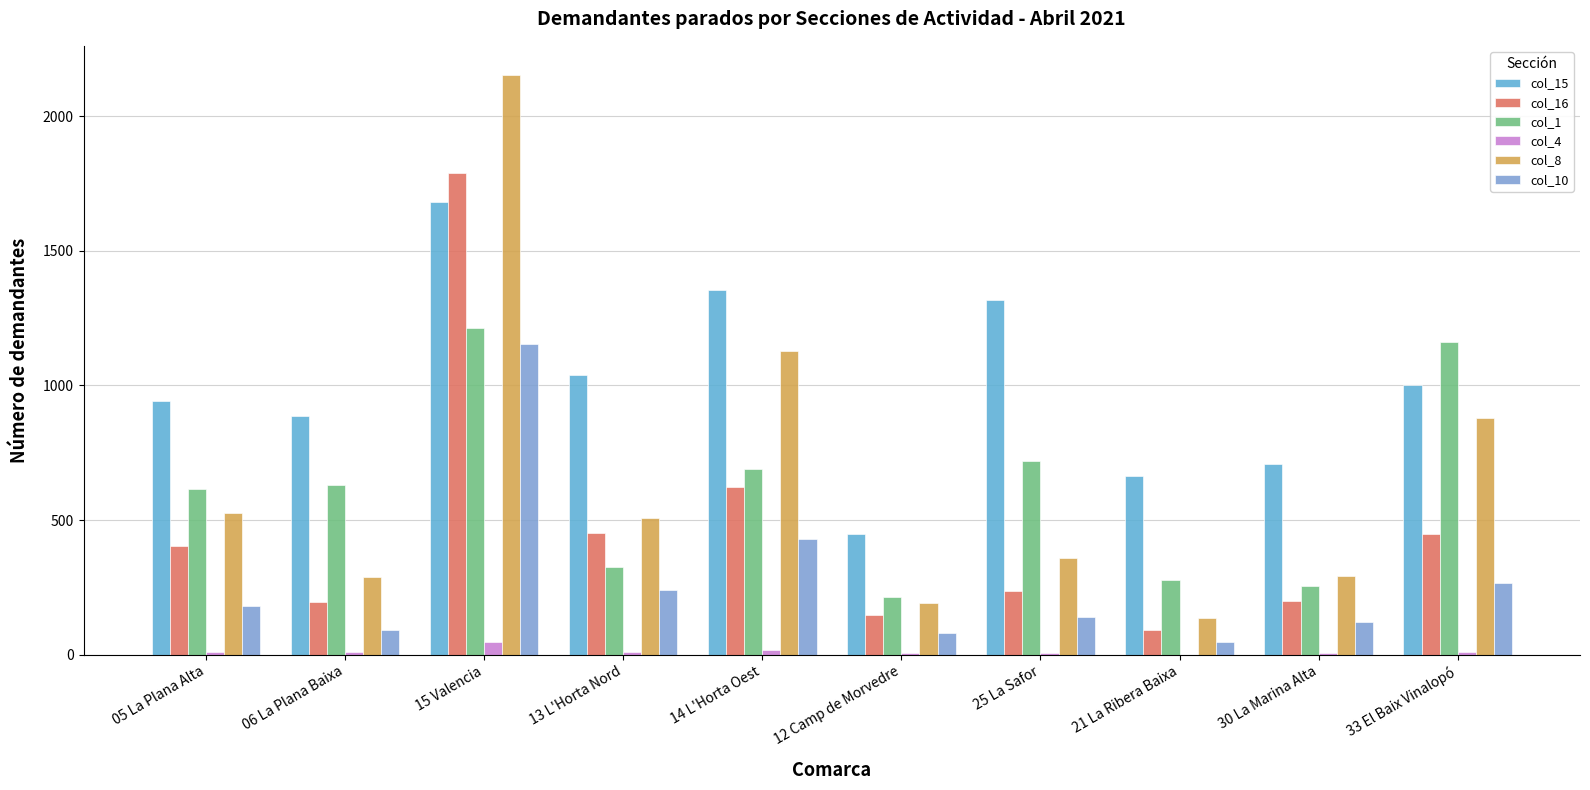

At which label does col_1 first exceed 629?

15 Valencia